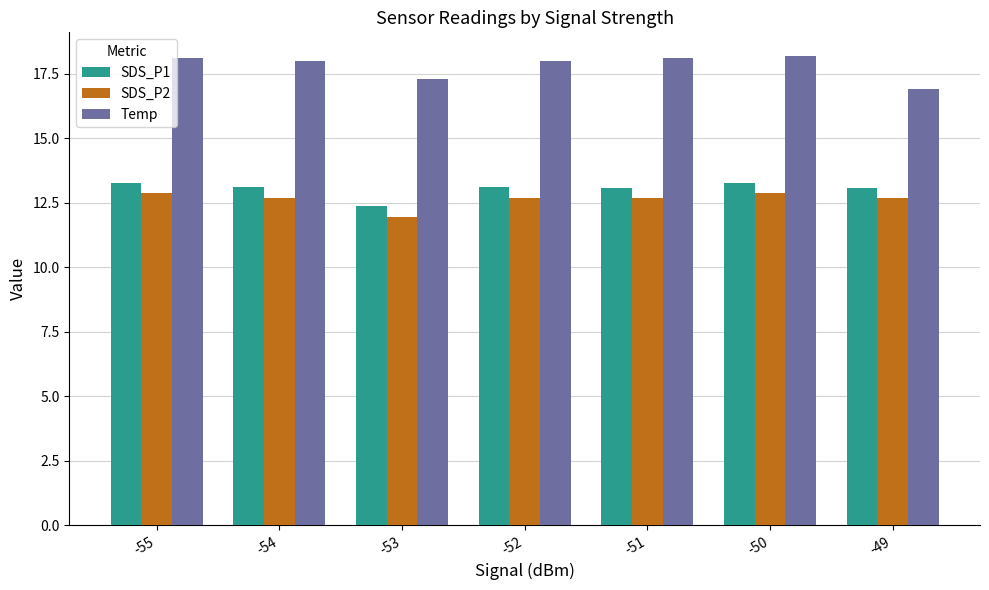

What is the difference between the highest and lowest values at -51?

5.4